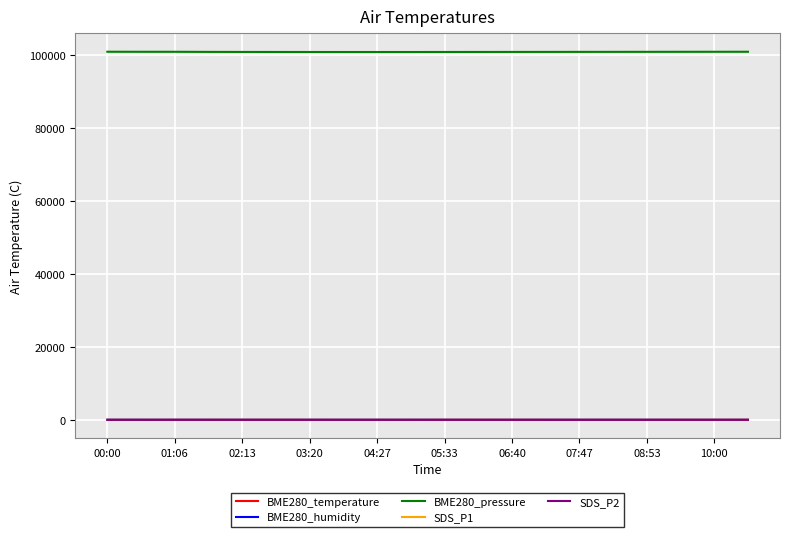

True or false: BME280_pressure and BME280_humidity intersect in this chart.

False